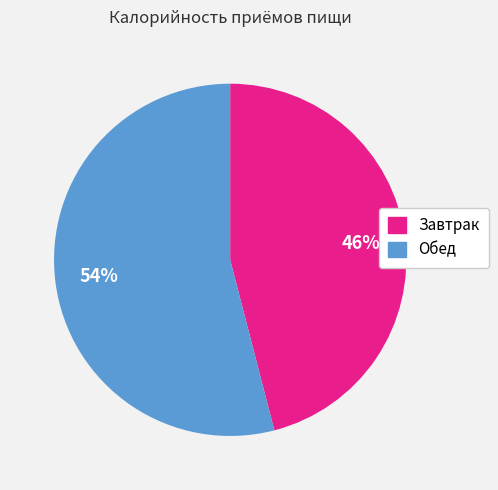

True or false: Обед accounts for 54% of the total.

True